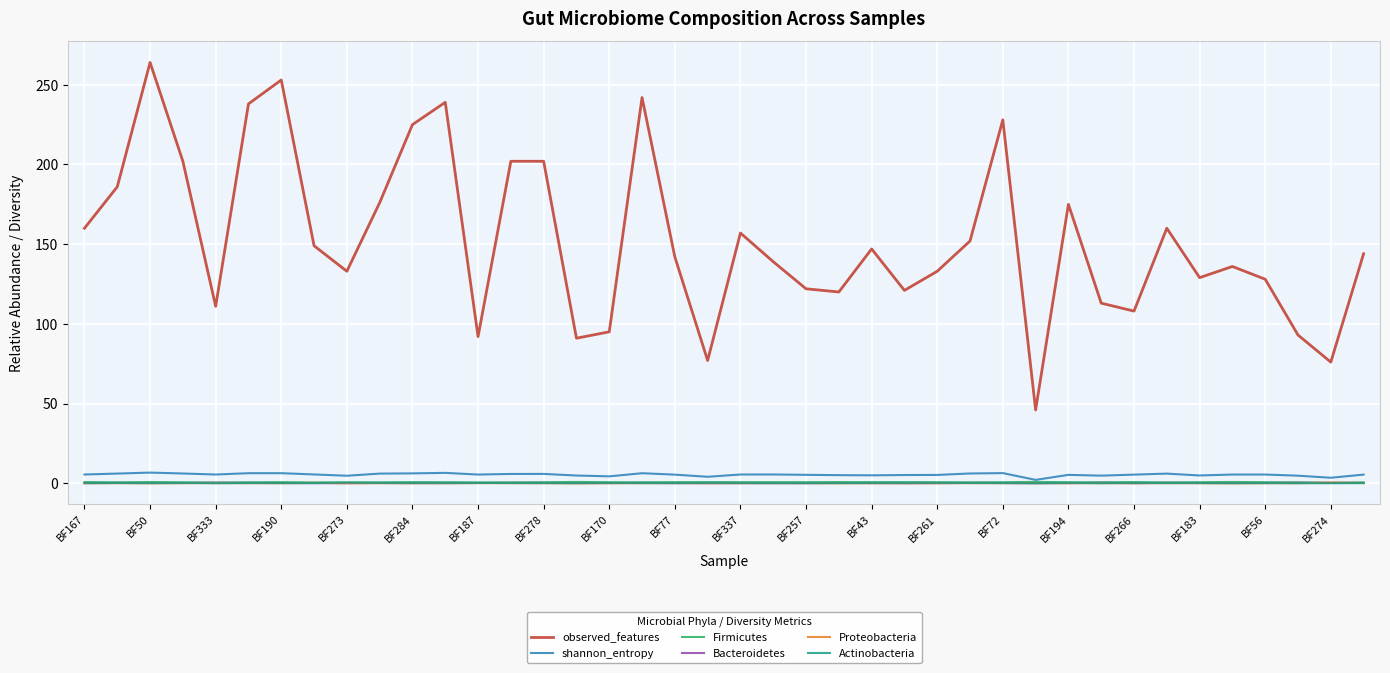

Which series has the largest total across all categories?

observed_features